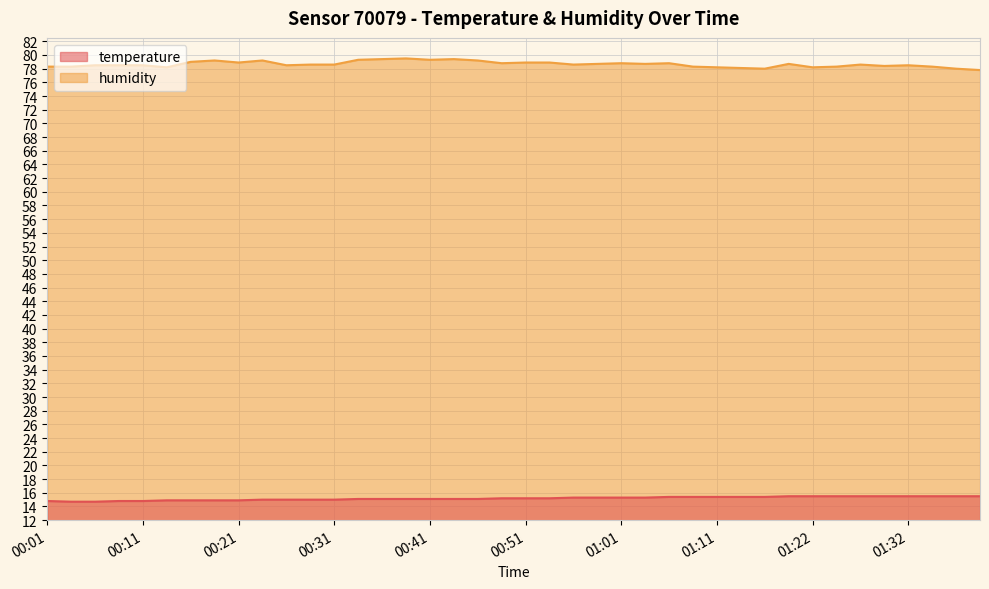

True or false: humidity and temperature intersect in this chart.

False